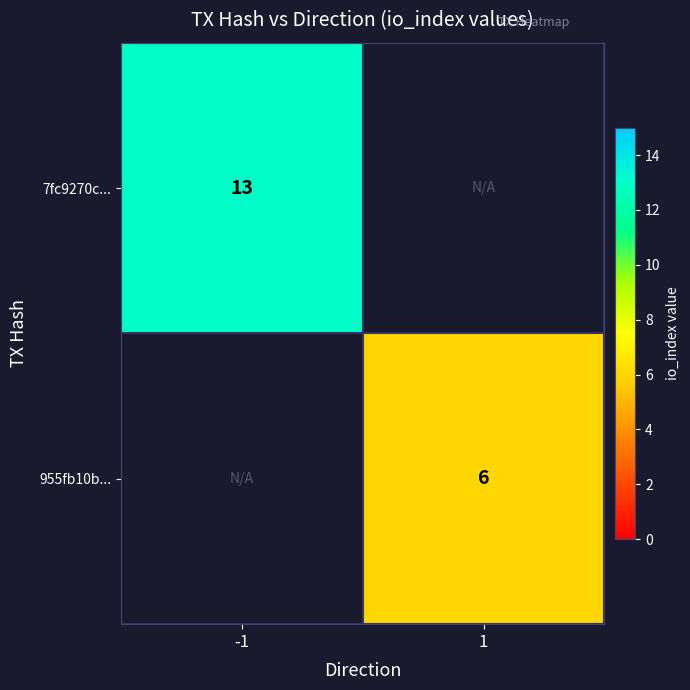

True or false: 955fb10b... has a value of 4 at 1.

False